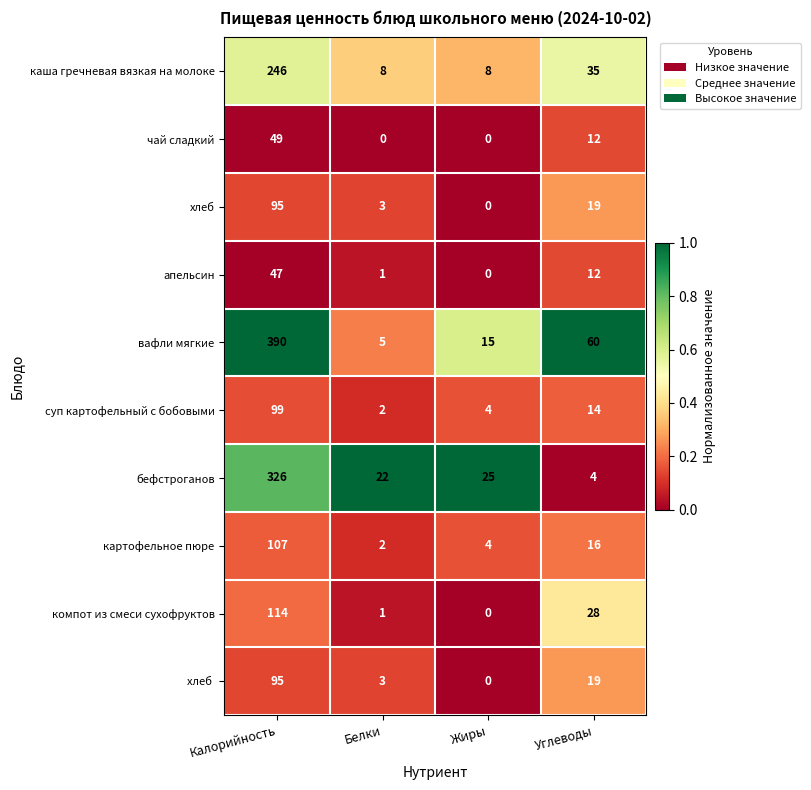

What is the greatest value displayed?

390